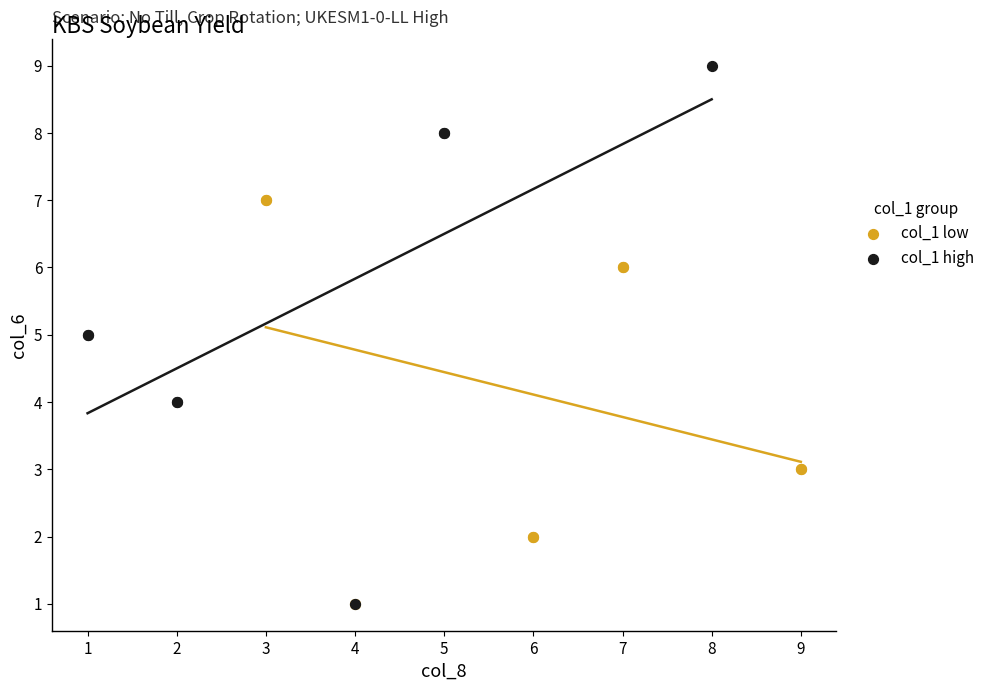

Which series contains the highest Y value?

col_1 high